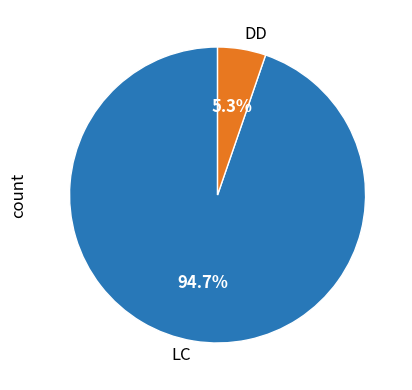

How many segments does this pie chart have?

2